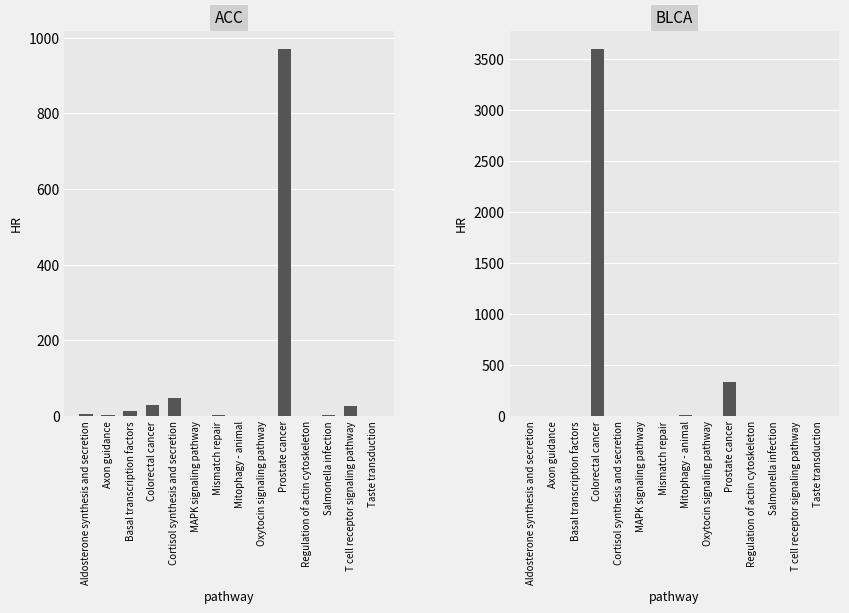

What is the sum of all BLCA values?

3950.1